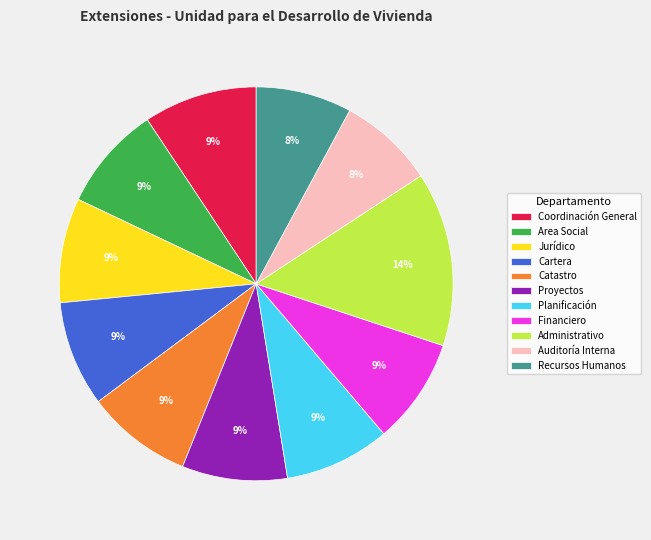

To the nearest percent, what is the difference between the largest and smallest slice percentages?

6%